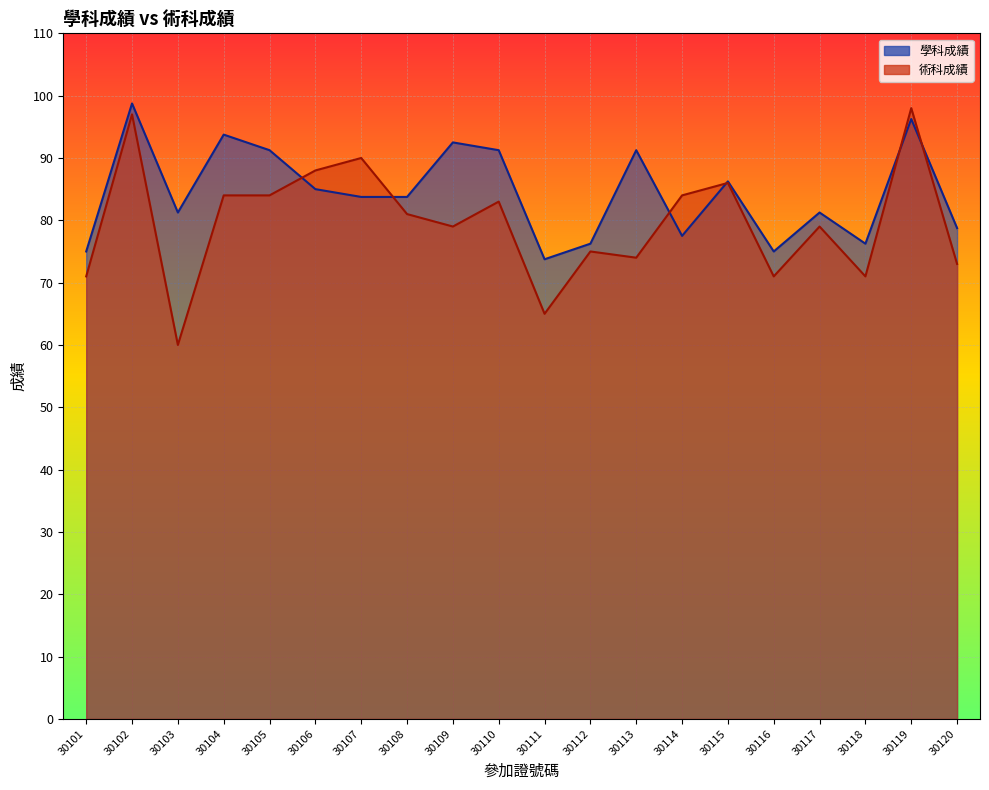

How many values in the 術科成績 series are below 81?

10